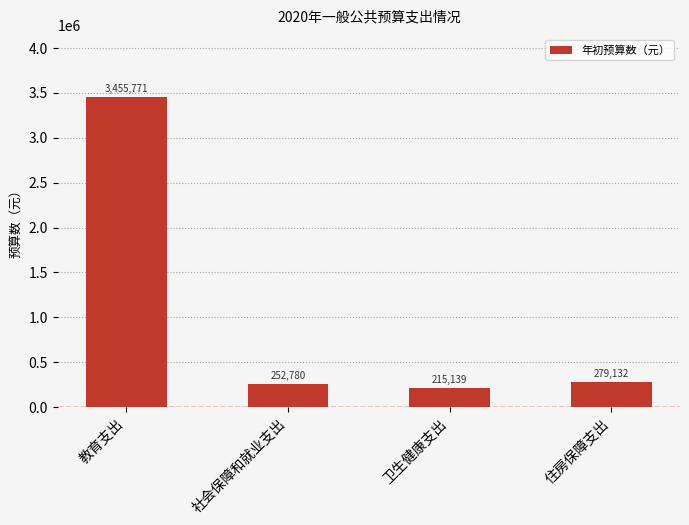

Between 社会保障和就业支出 and 住房保障支出, which is larger?

住房保障支出